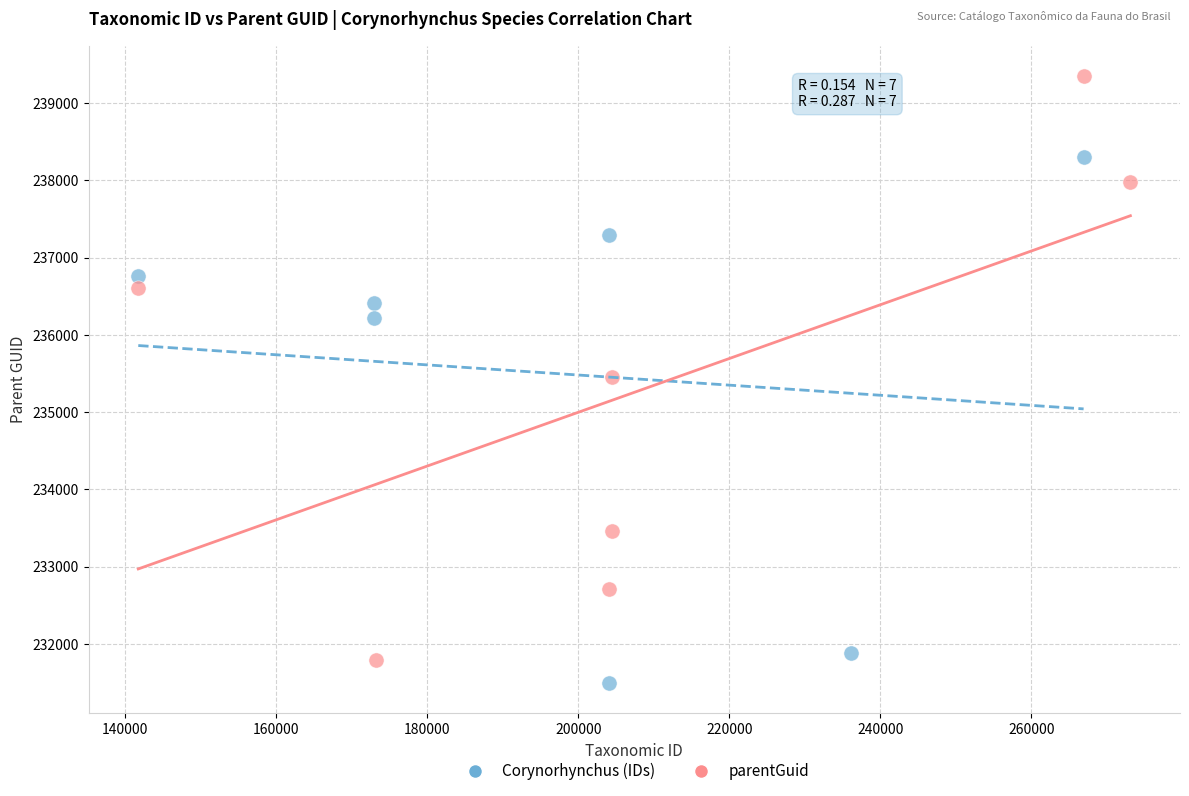

Which series has the largest Y range (max minus min)?

parentGuid